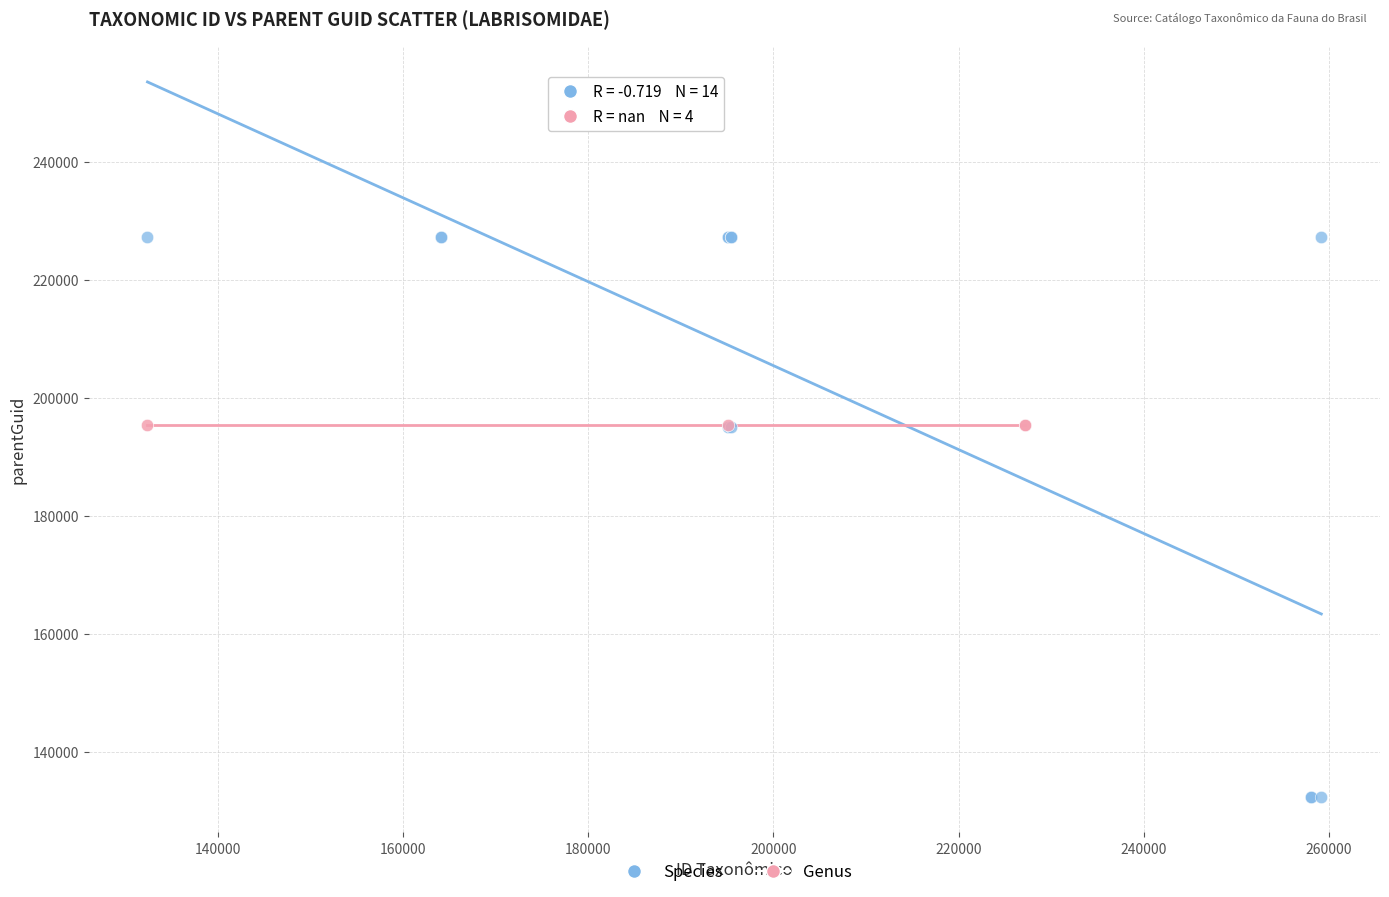

Which series contains the lowest Y value?

Species